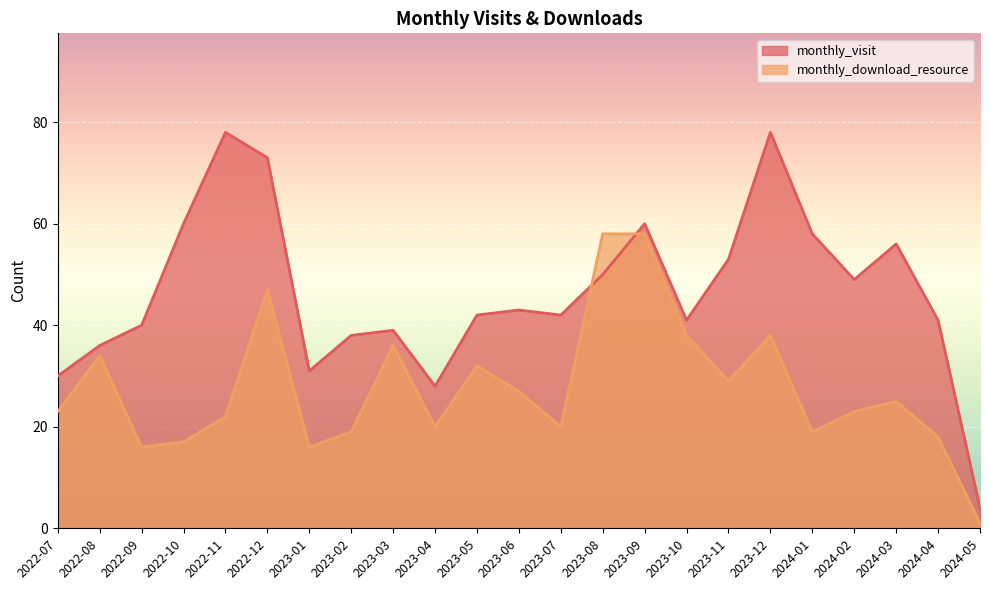

Is it true that monthly_visit equals 18 at 2022-08?

False